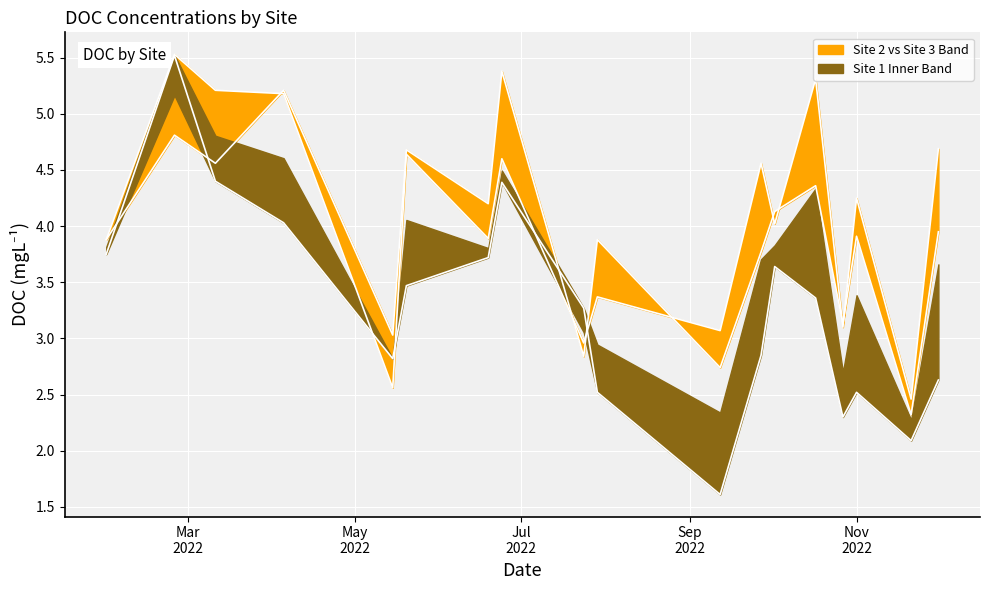

Between which two adjacent categories do Site 3 [DOC] (mgL-1) line and Site 1 [DOC] (mgL-1) line first intersect?

Mar
2022 and May
2022